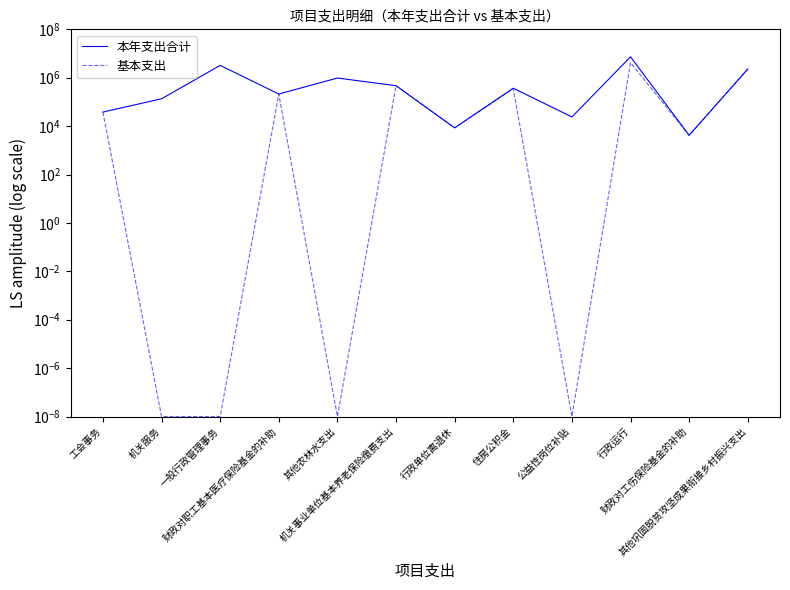

What is the difference between the maximum and second lowest values in the 本年支出合计 series?

7294449.1